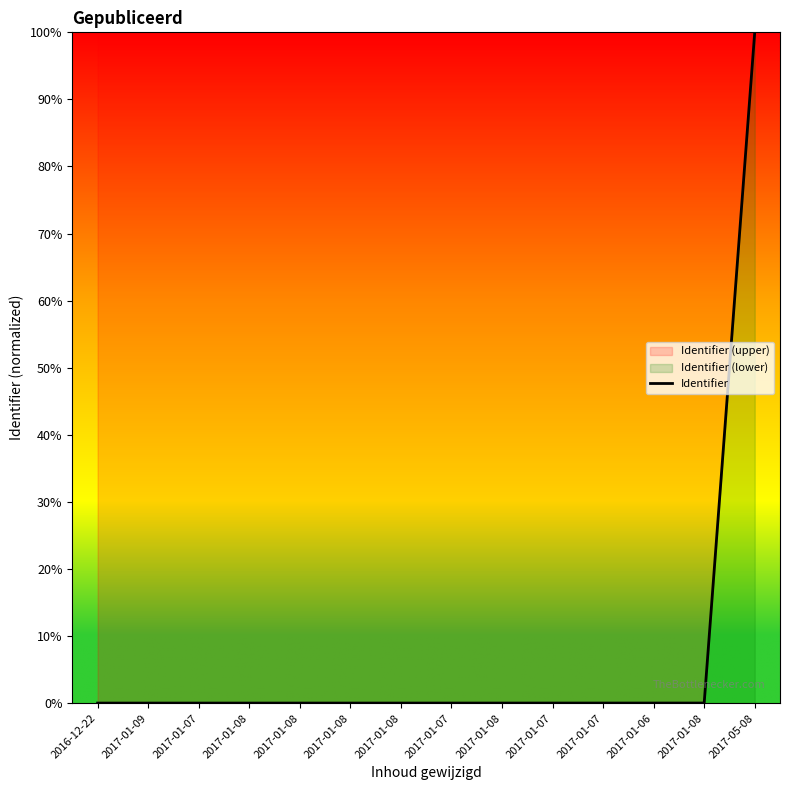

How many lines are shown in the chart?

1